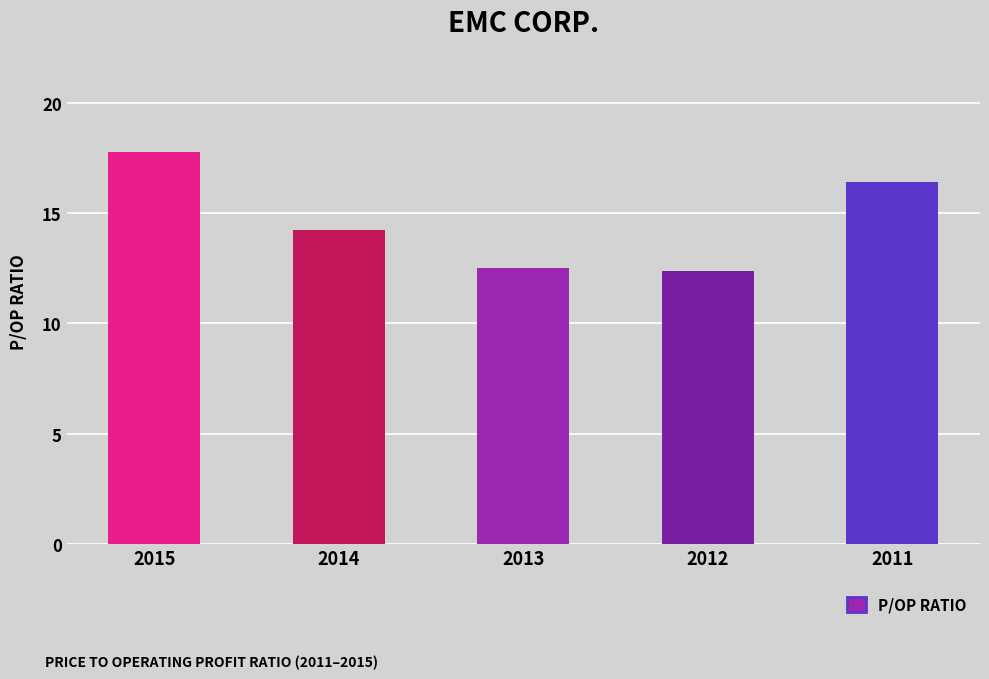

What is the sum of all values?

73.3